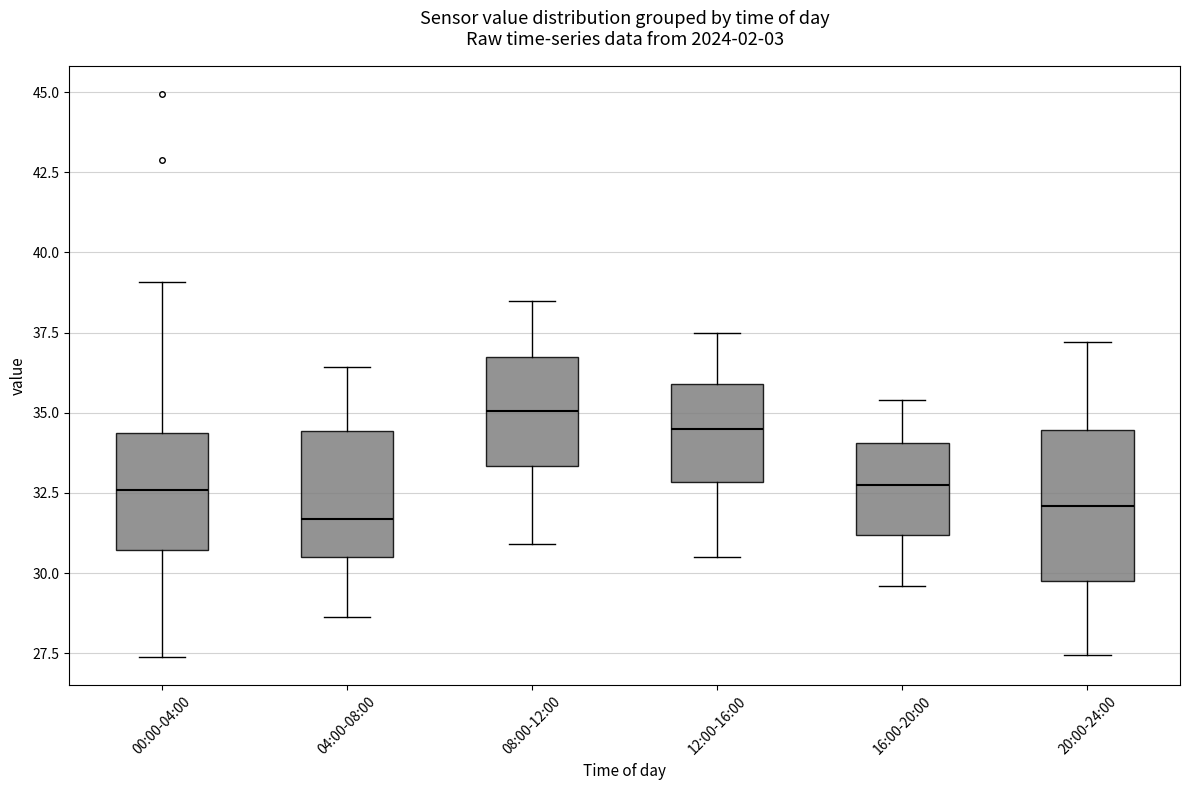

Reading left to right, transcribe this box plot: for each box, give where its median line is, the range the box spans, and where its two whiskers end, as read against the y-axis. The values are not printed on the chart, so give them approximately, as read against the axis.

00:00-04:00: median 32.5, box 30.5 to 34.5, whiskers 27.5 to 39.0
04:00-08:00: median 31.5, box 30.5 to 34.5, whiskers 28.5 to 36.5
08:00-12:00: median 35.0, box 33.5 to 36.5, whiskers 31.0 to 38.5
12:00-16:00: median 34.5, box 33.0 to 36.0, whiskers 30.5 to 37.5
16:00-20:00: median 33.0, box 31.0 to 34.0, whiskers 29.5 to 35.5
20:00-24:00: median 32.0, box 30.0 to 34.5, whiskers 27.5 to 37.0